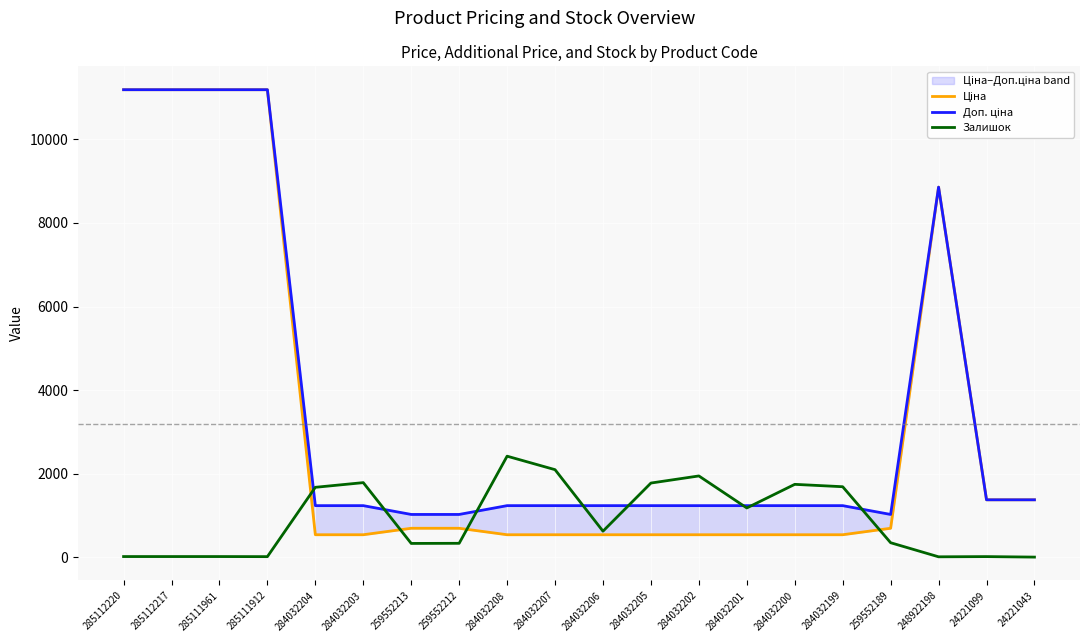

What is the spread (max minus min) of values at 285112217?

11171.2